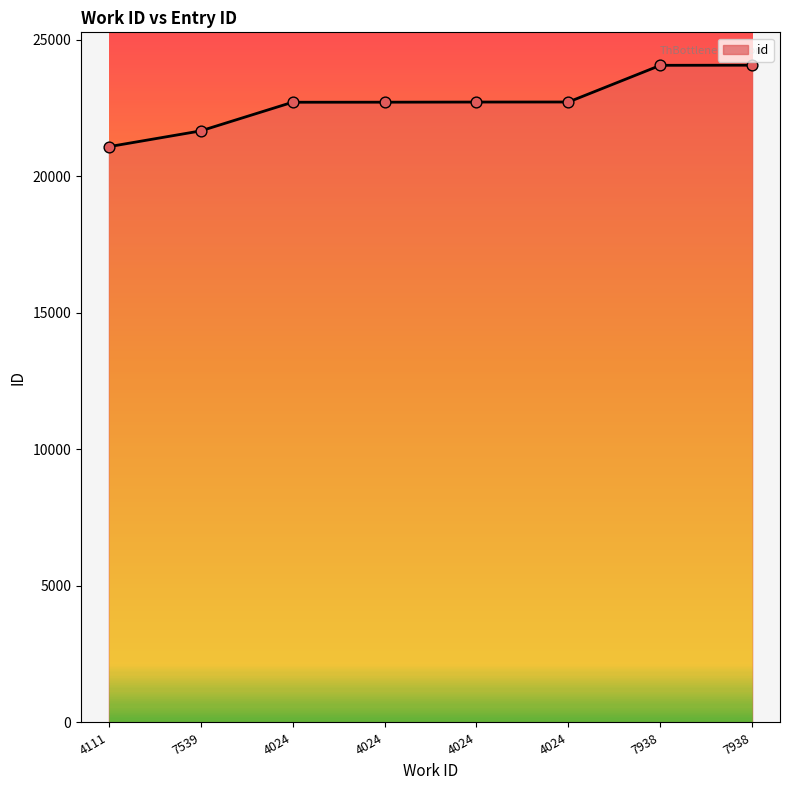

What is the change in value from 4024 to 7938?

+1343